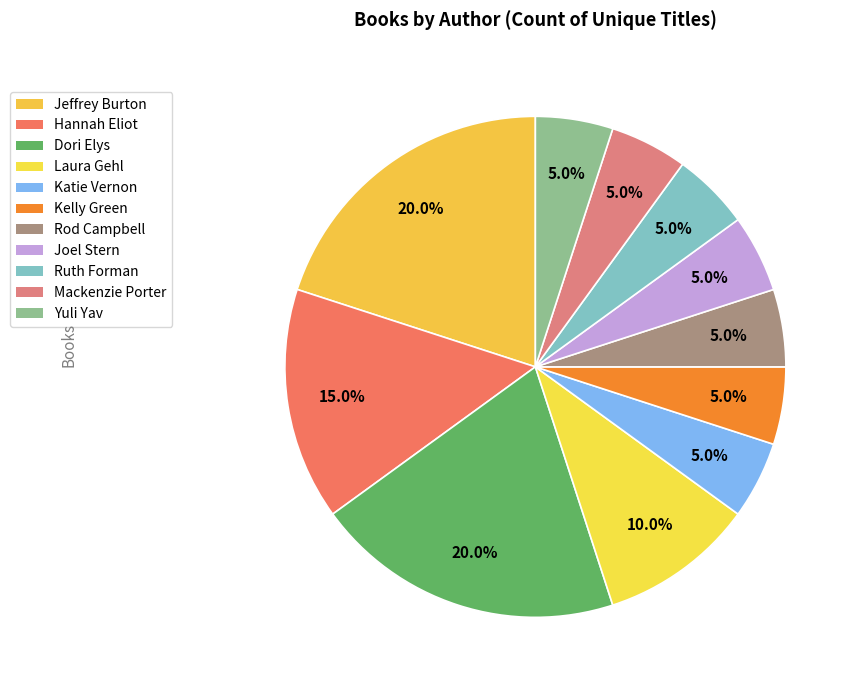

How many slices are in this pie chart?

11